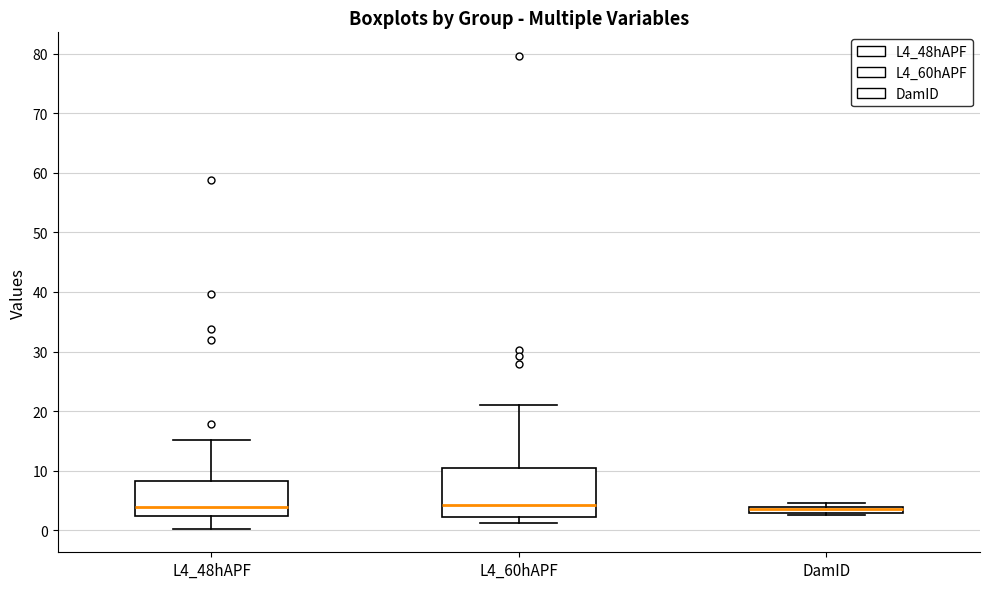

Comparing the boxes themselves (not the whiskers), which one is the tallest?

L4_60hAPF